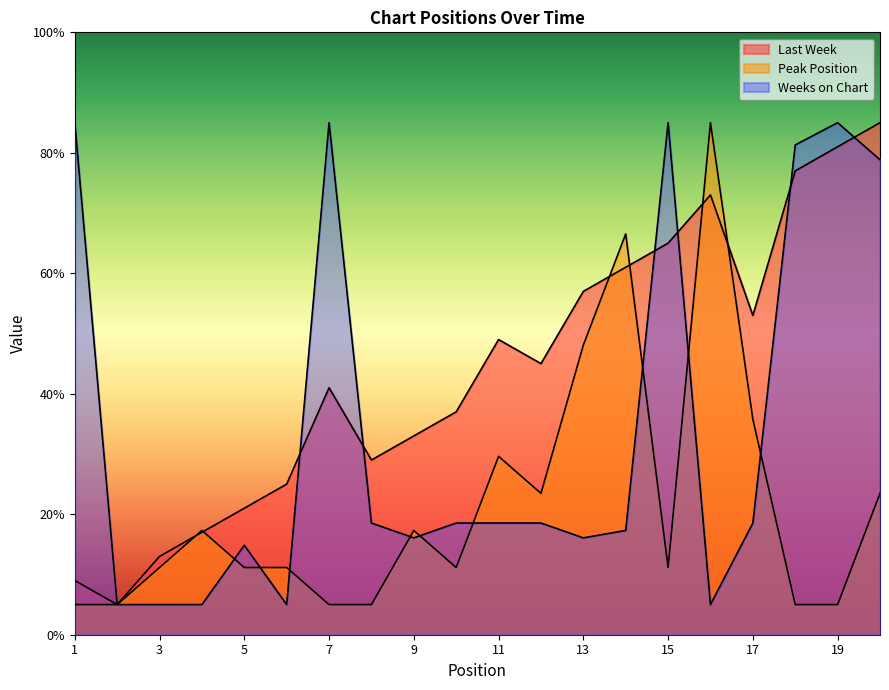

The value of Weeks on Chart at 20 is 43.1. True or false?

False